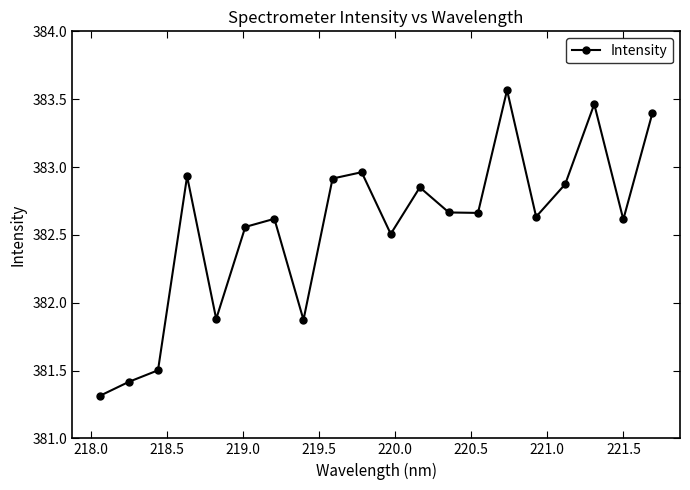

What is the sum of all values?

7651.2